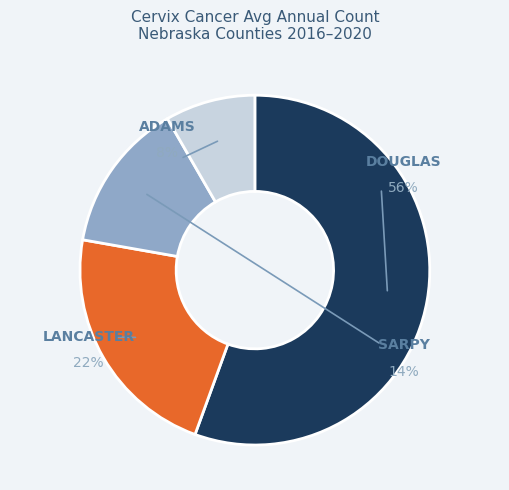

To the nearest percent, what is the average slice percentage?

25%